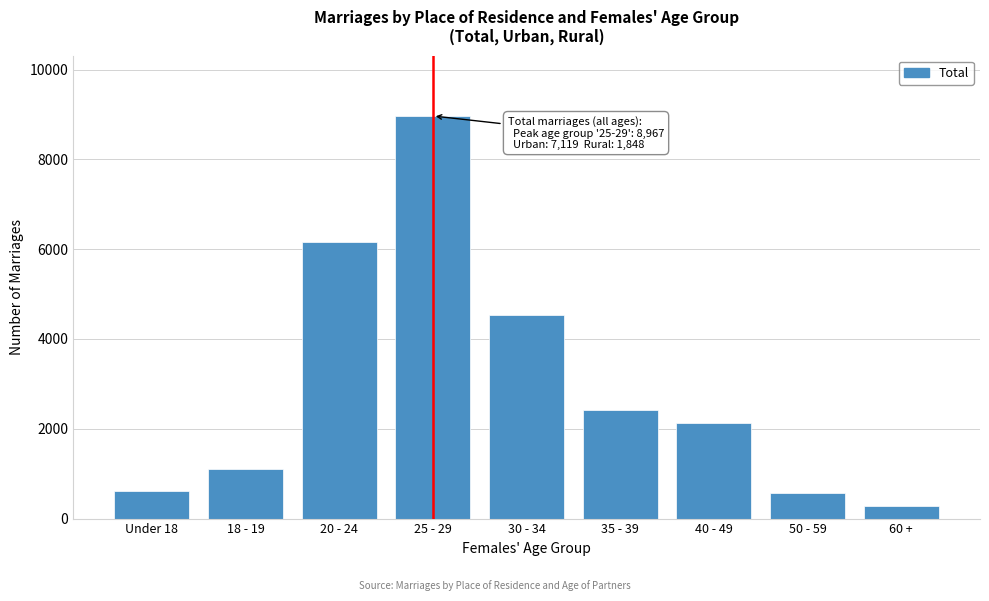

Reading right to left, transcribe all the data shown in this chart.

289	572	2123	2422	4538	8967	6160	1111	621